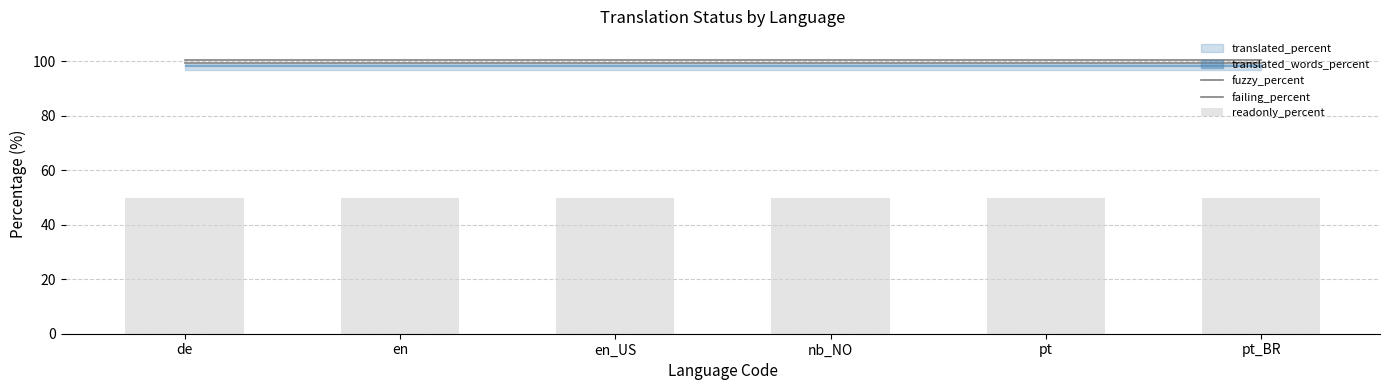

At which label is readonly_percent closest to 50?

de